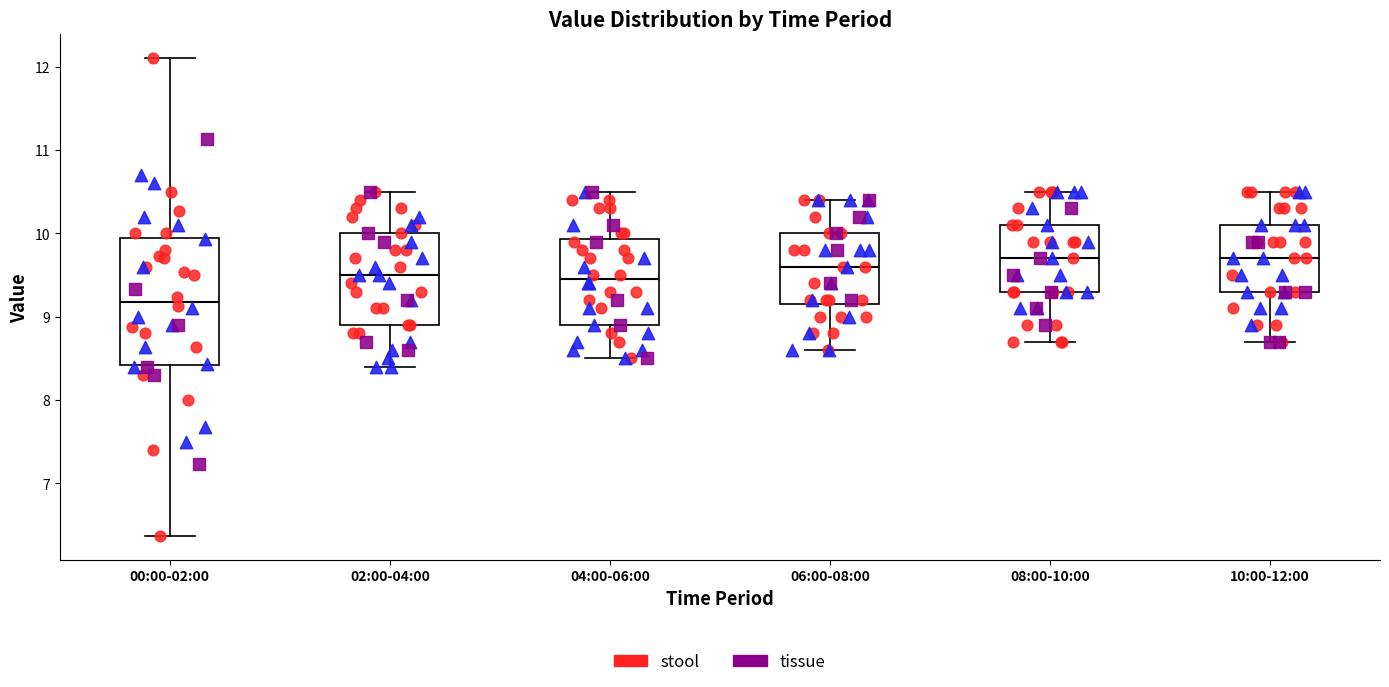

Comparing the boxes themselves (not the whiskers), which one is the tallest?

00:00-02:00